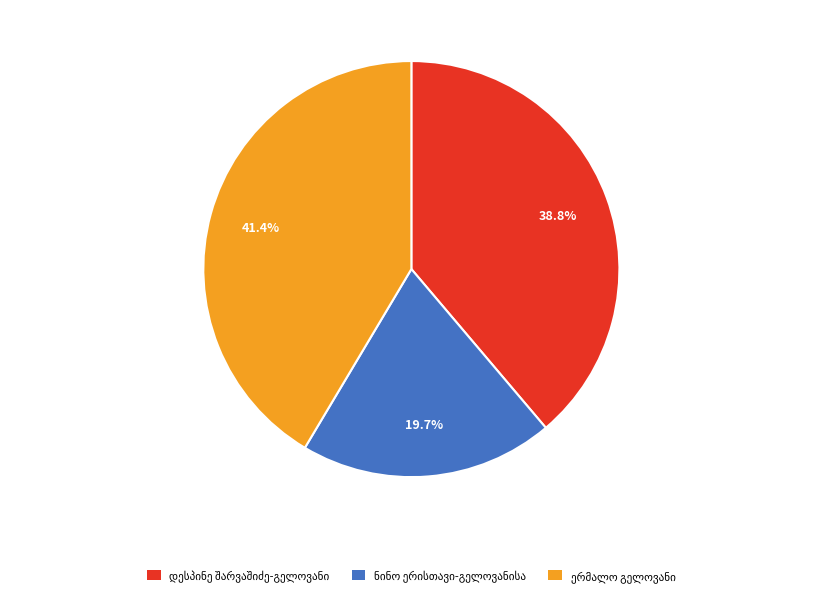

Is there a majority slice in this chart?

No